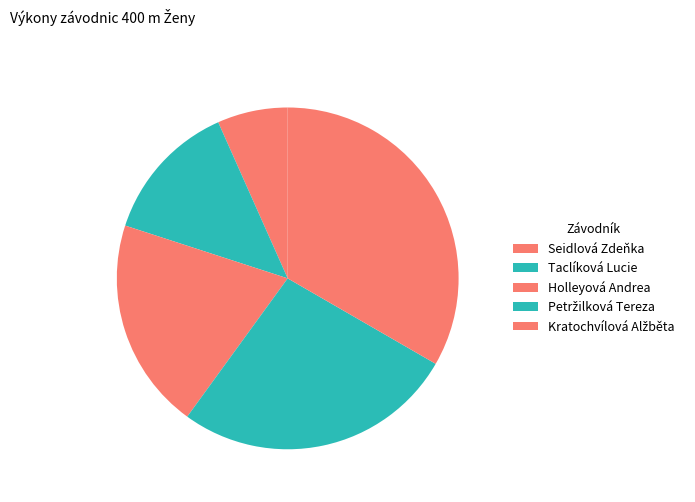

To the nearest percent, what is the combined percentage of Seidlová Zdeňka and Petržilková Tereza?

33%